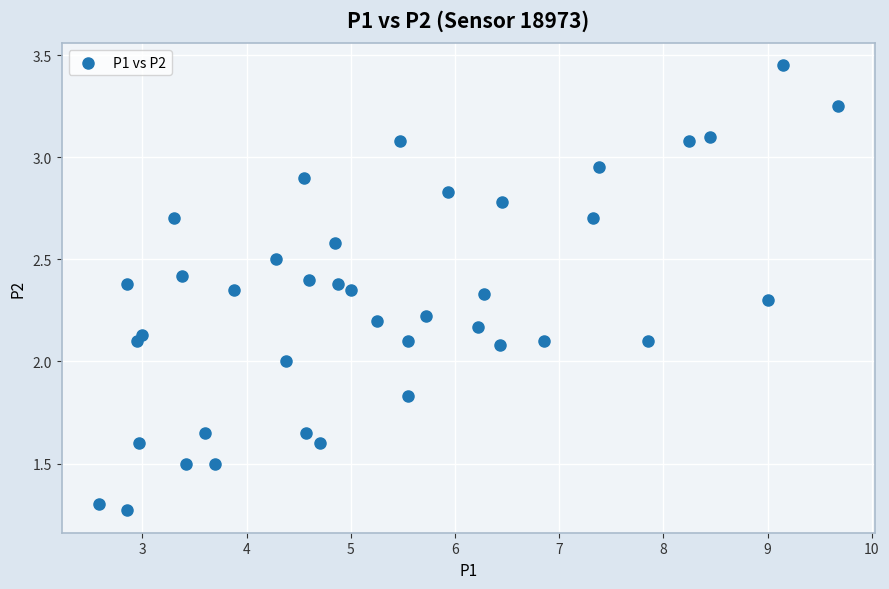

What is the range of X values (max minus min)?

7.1